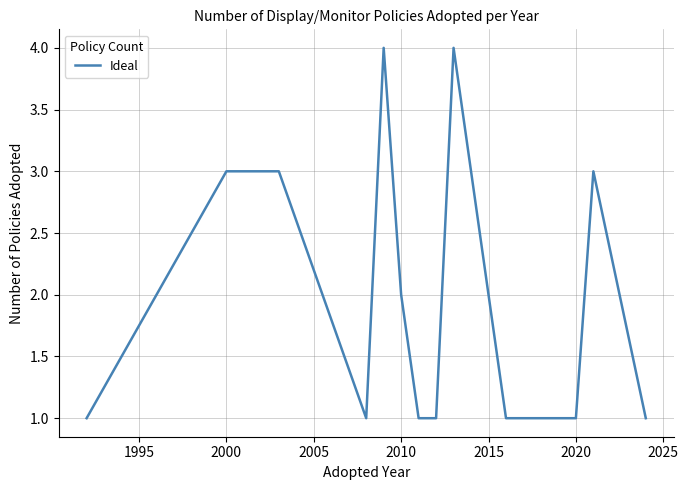

Reading right to left, list all the values displayed in this chart.

1	3	1	1	1	1	2	4	1	1	2	4	1	3	3	1